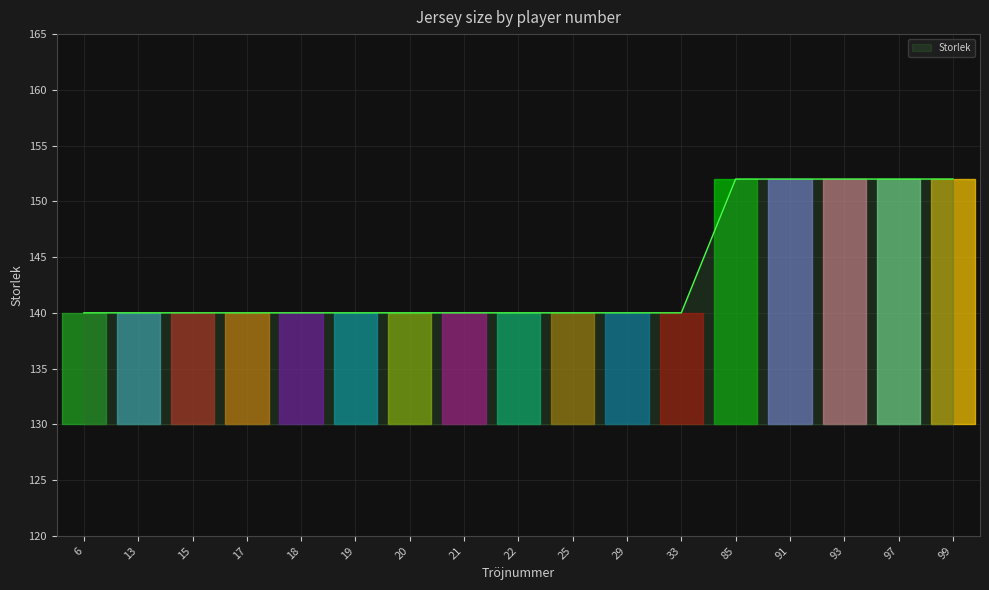

What is the minimum value shown in the chart?

140